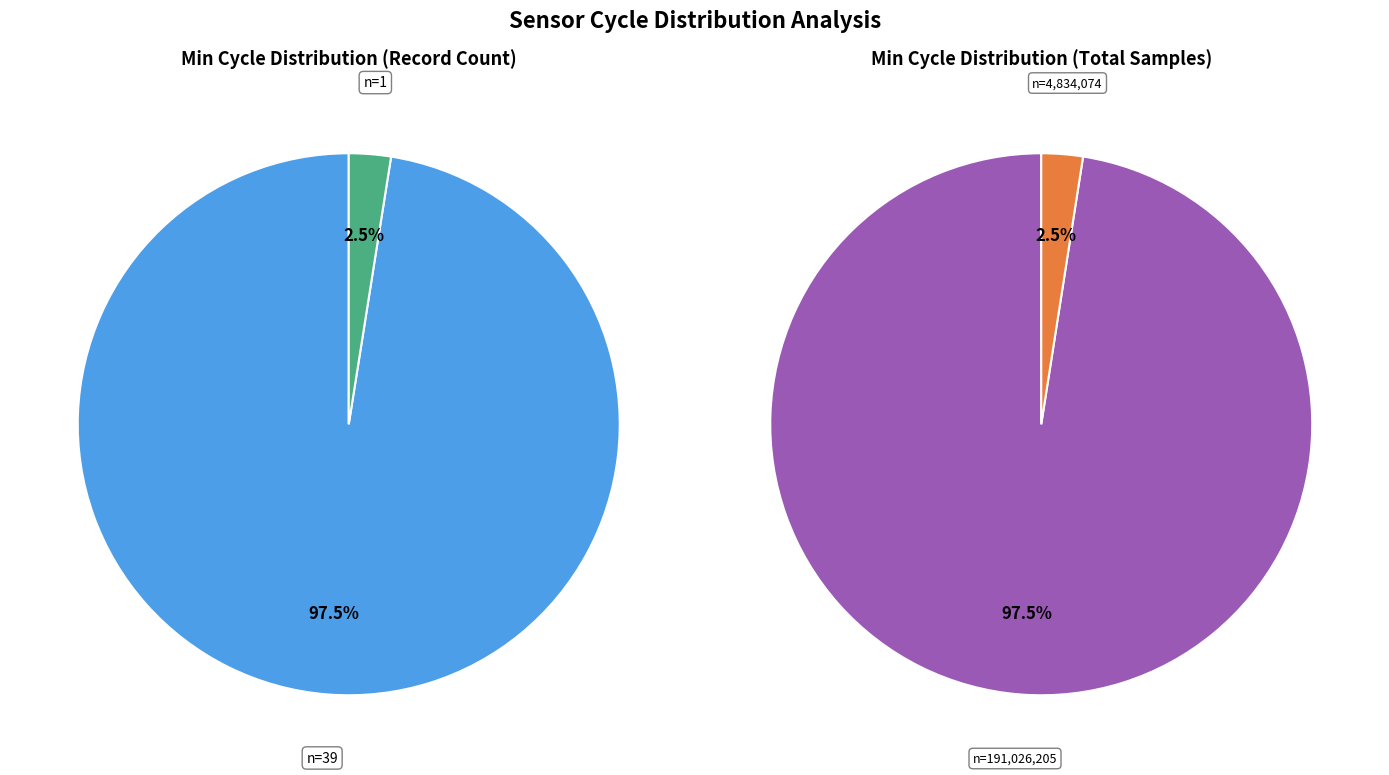

Is the sum of 28 and 28 greater than half?

No